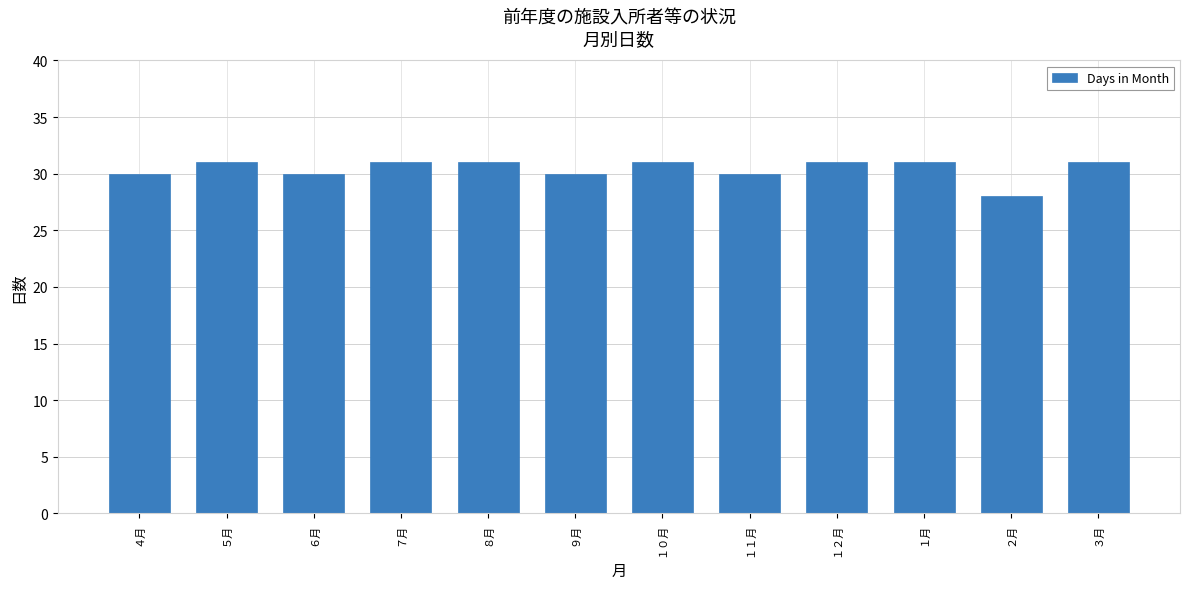

What is the label of the 4th bar from the left?

７月